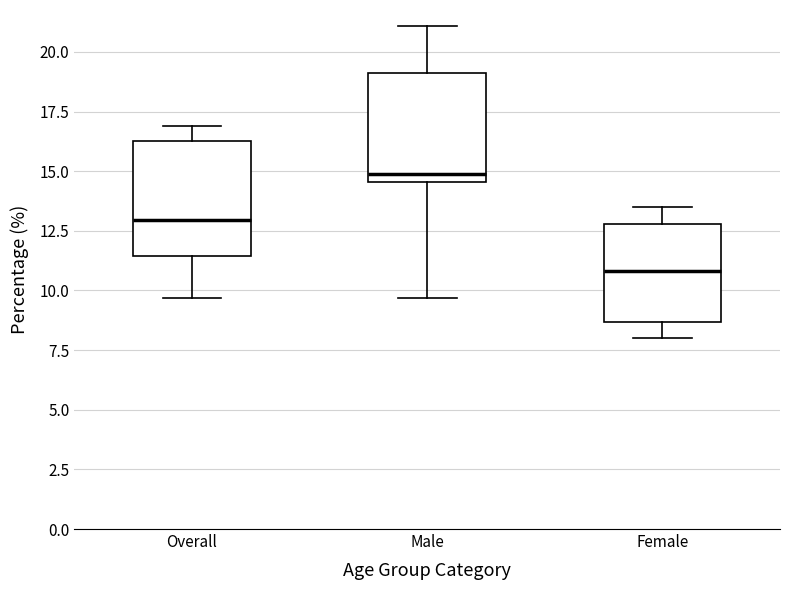

Which box has the lowest median line?

Female